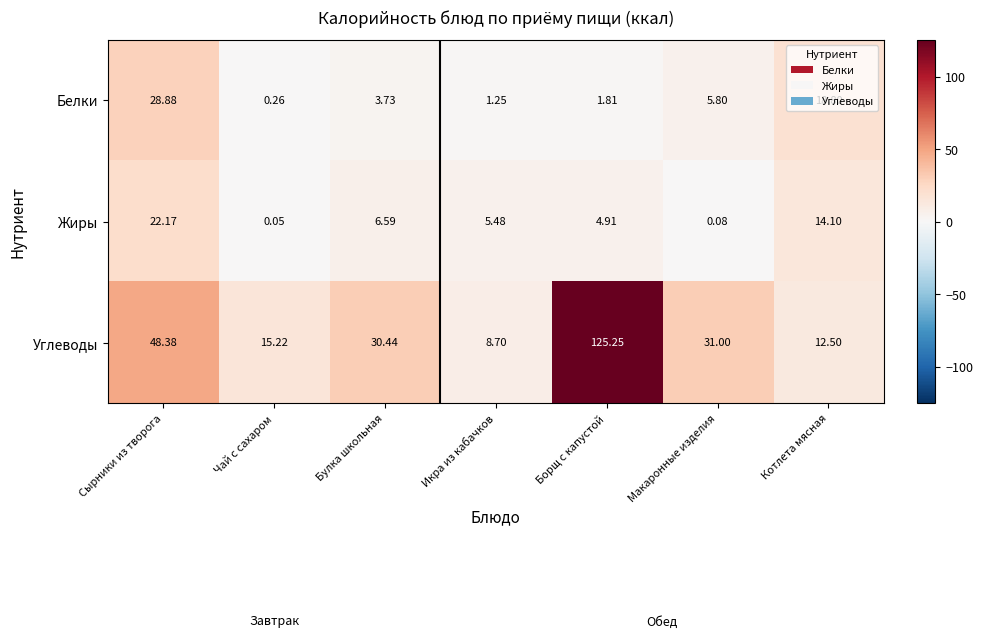

What is the spread (max minus min) of values at Макаронные изделия?

30.9